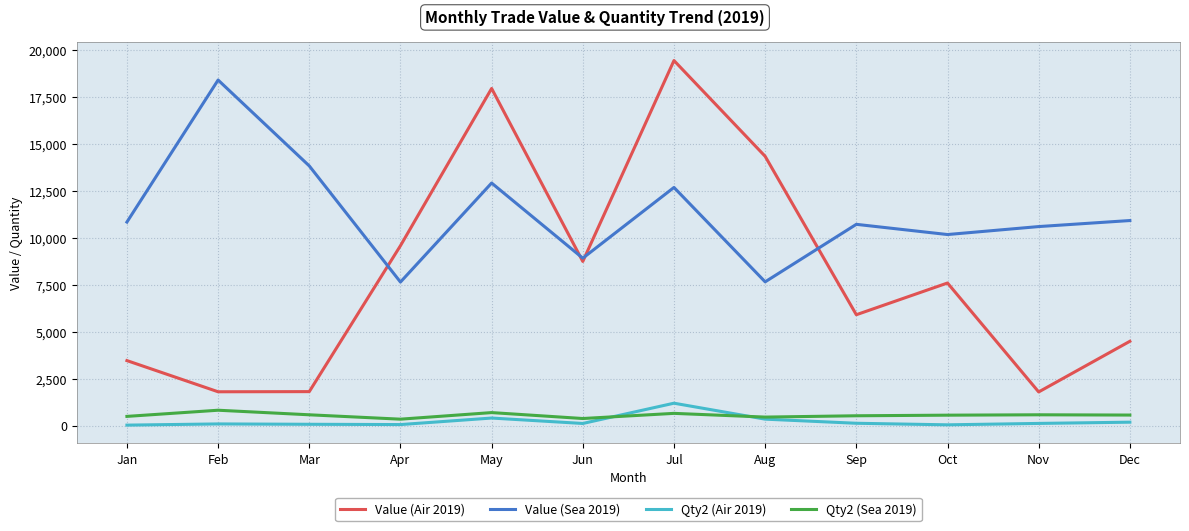

Which series has the largest range (max minus min)?

Value (Air 2019)